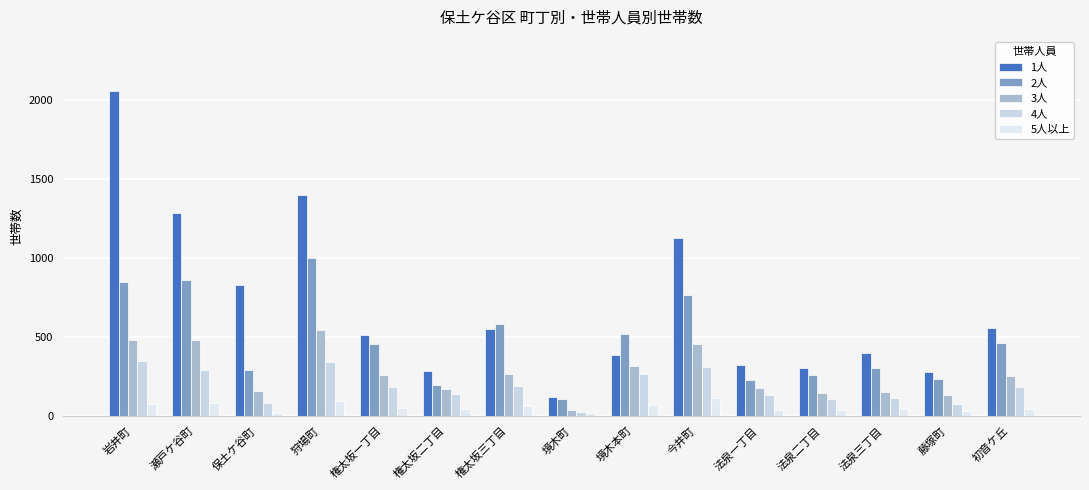

At which category is the sum across all series the highest?

岩井町